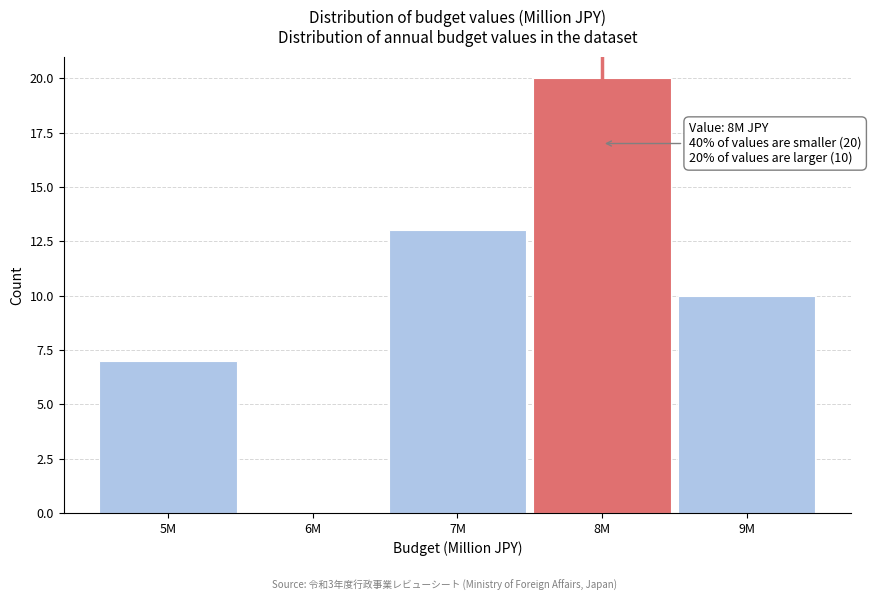

Reading right to left, what are all the values shown in this chart?

9M=10	8M=20	7M=13	6M=0	5M=7